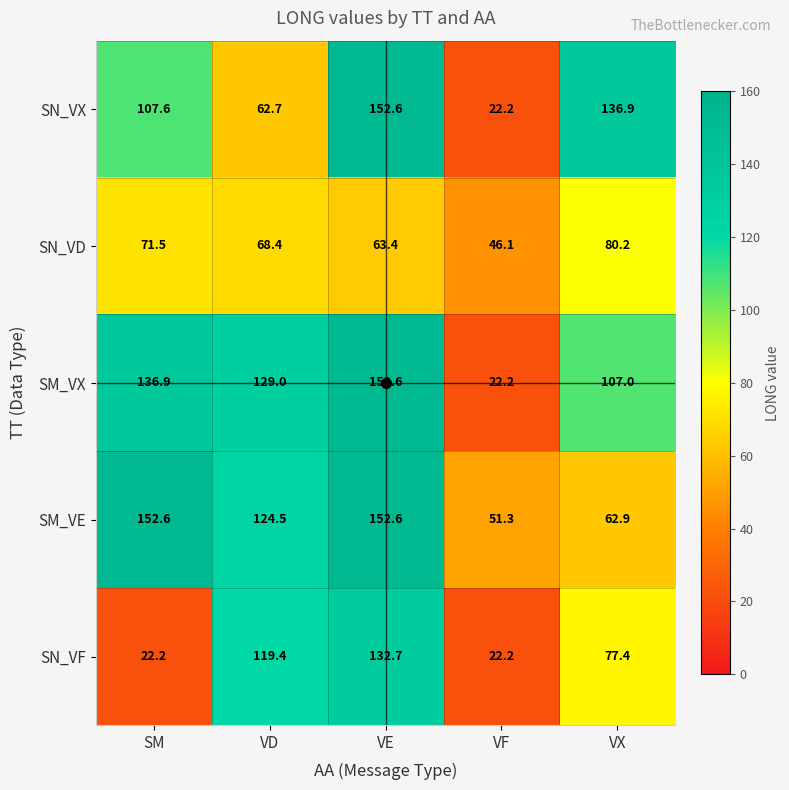

What is the difference between the highest and lowest values at VE?

89.2